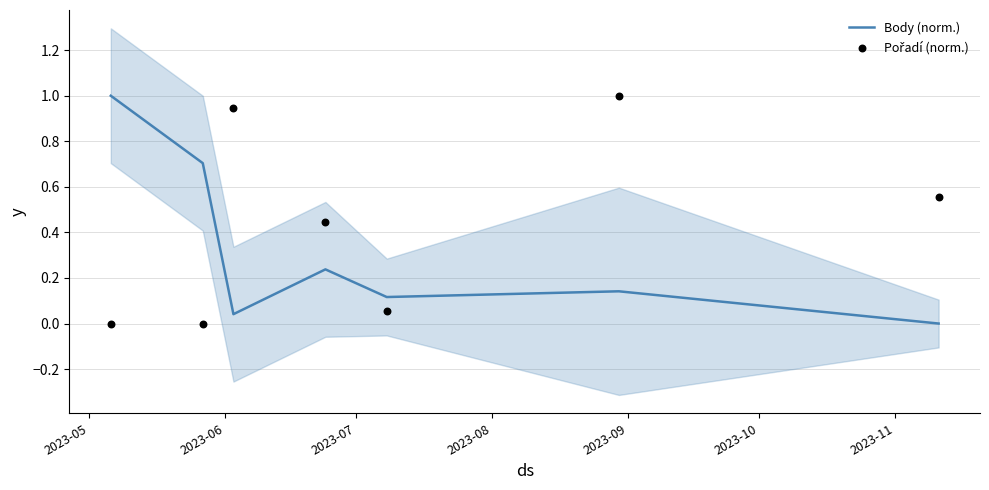

What are all the series names shown in the legend?

Body (norm.), Pořadí (norm.)